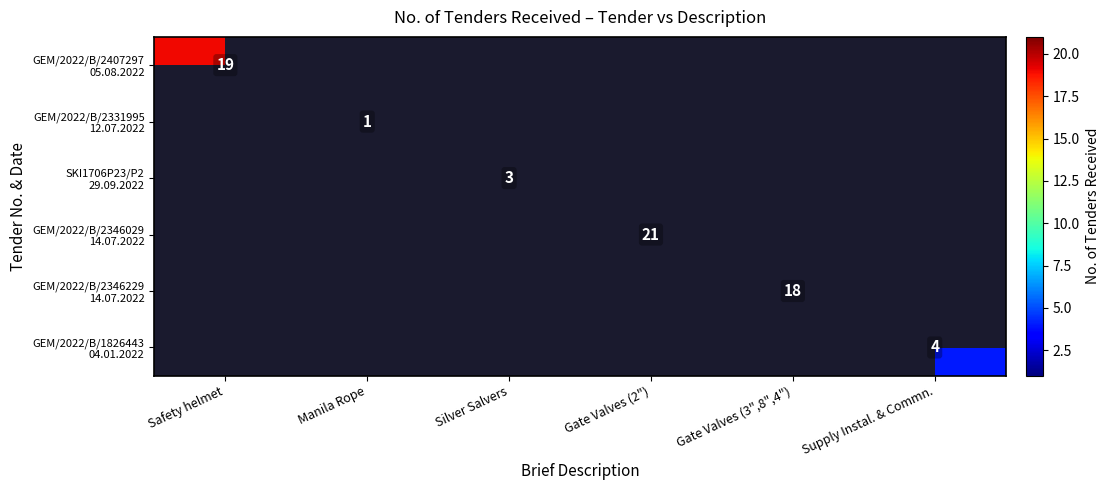

At how many categories does at least one series exceed 14?

3